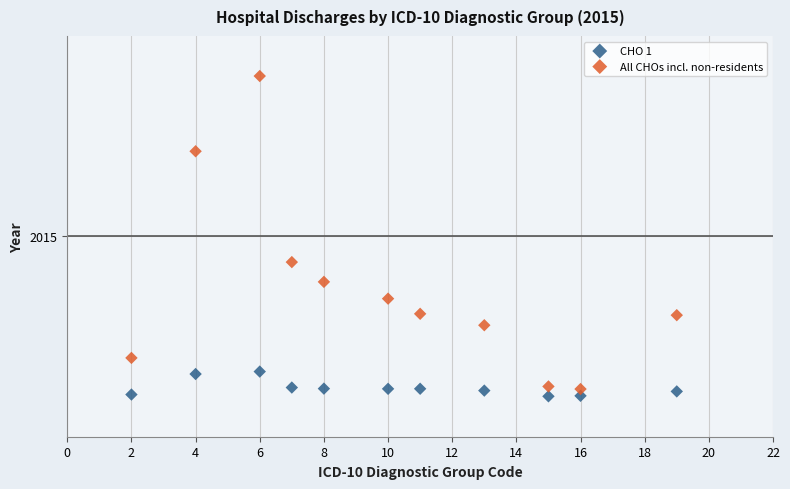

What are all the series names shown in the legend?

CHO 1, All CHOs incl. non-residents